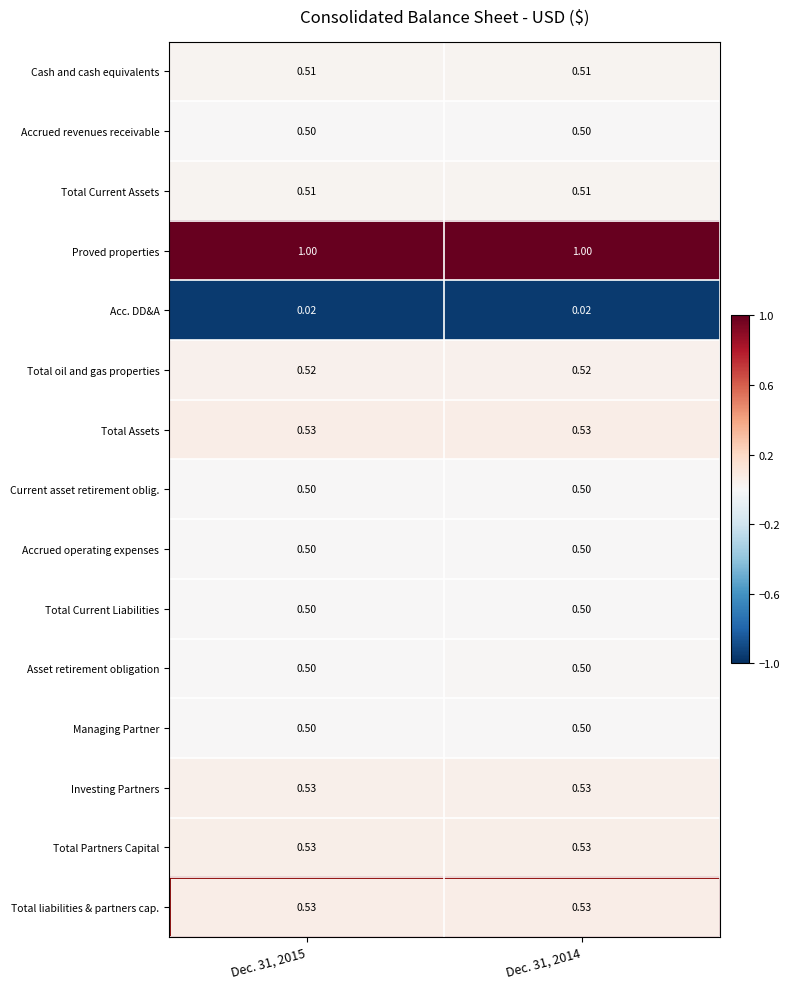

Which series has the largest total across all categories?

Proved properties